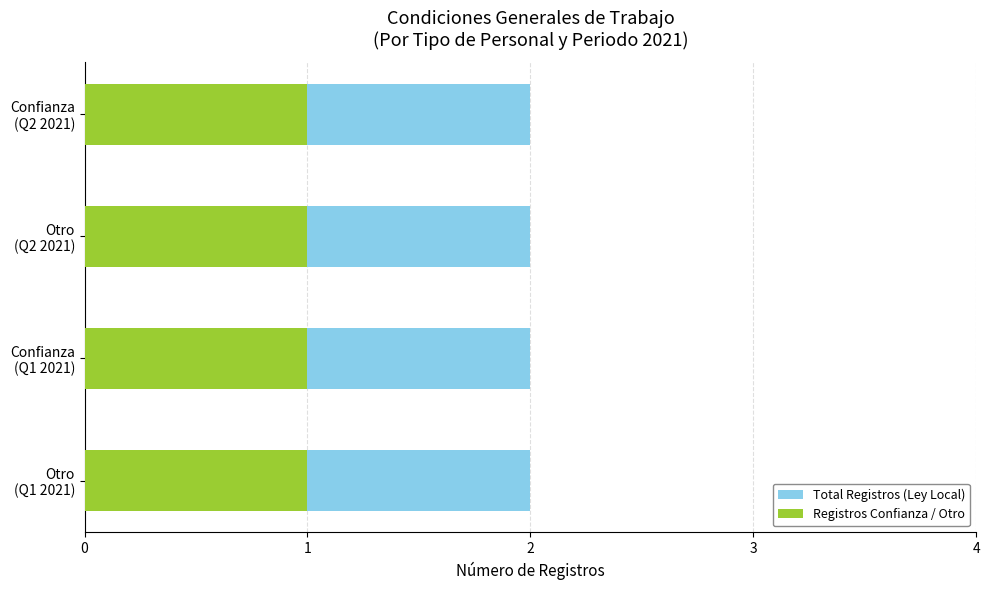

List the series in order of their overall mean, highest first.

Ley Local, Otro